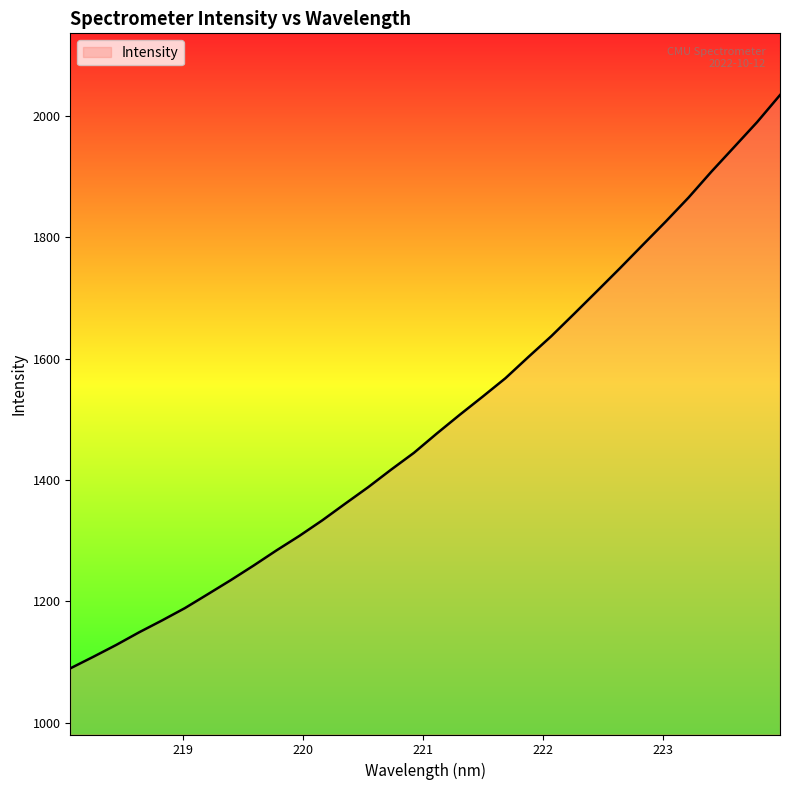

What is the minimum value shown in the chart?

1089.7